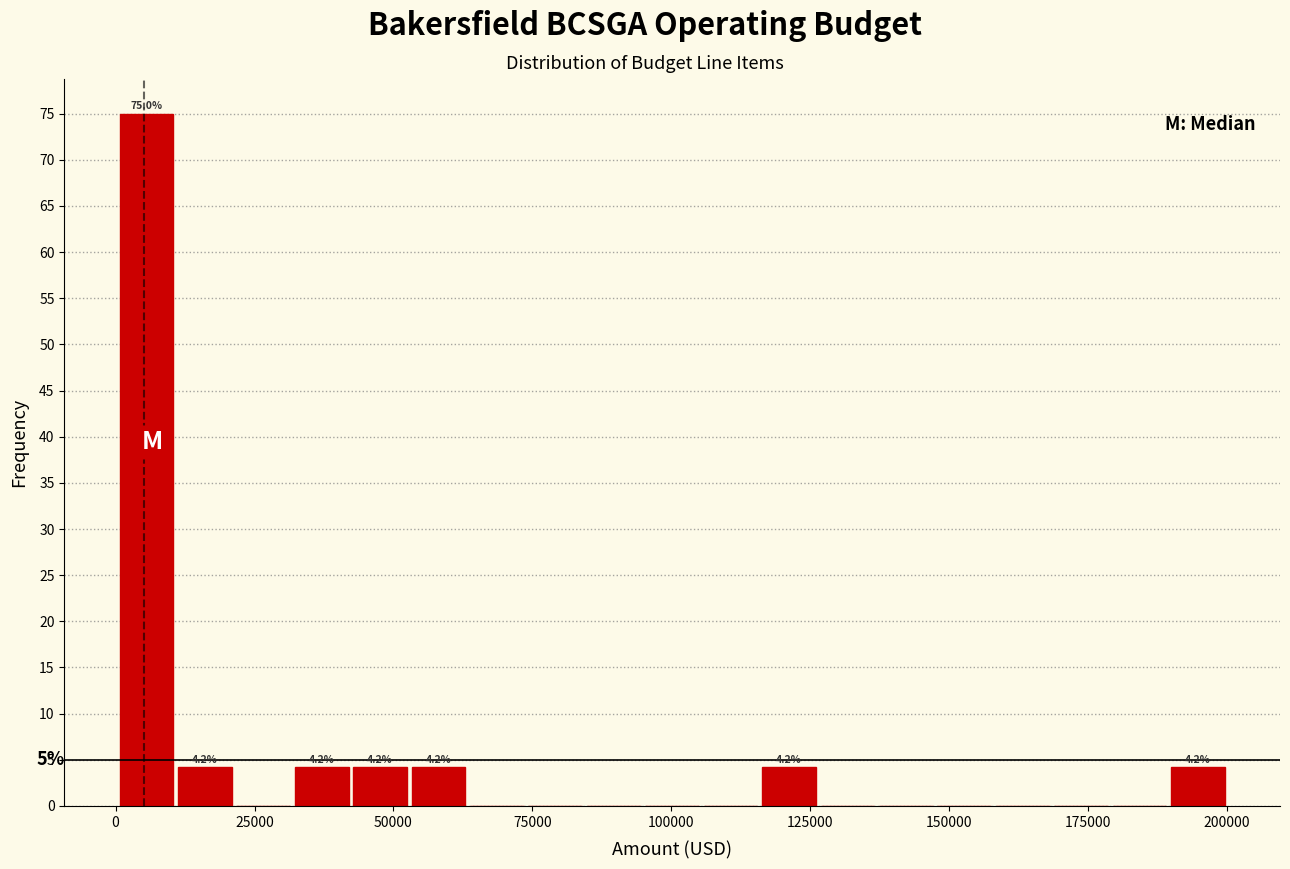

Read against the x-axis, roughly where is the centre of the tallest bar?

5000